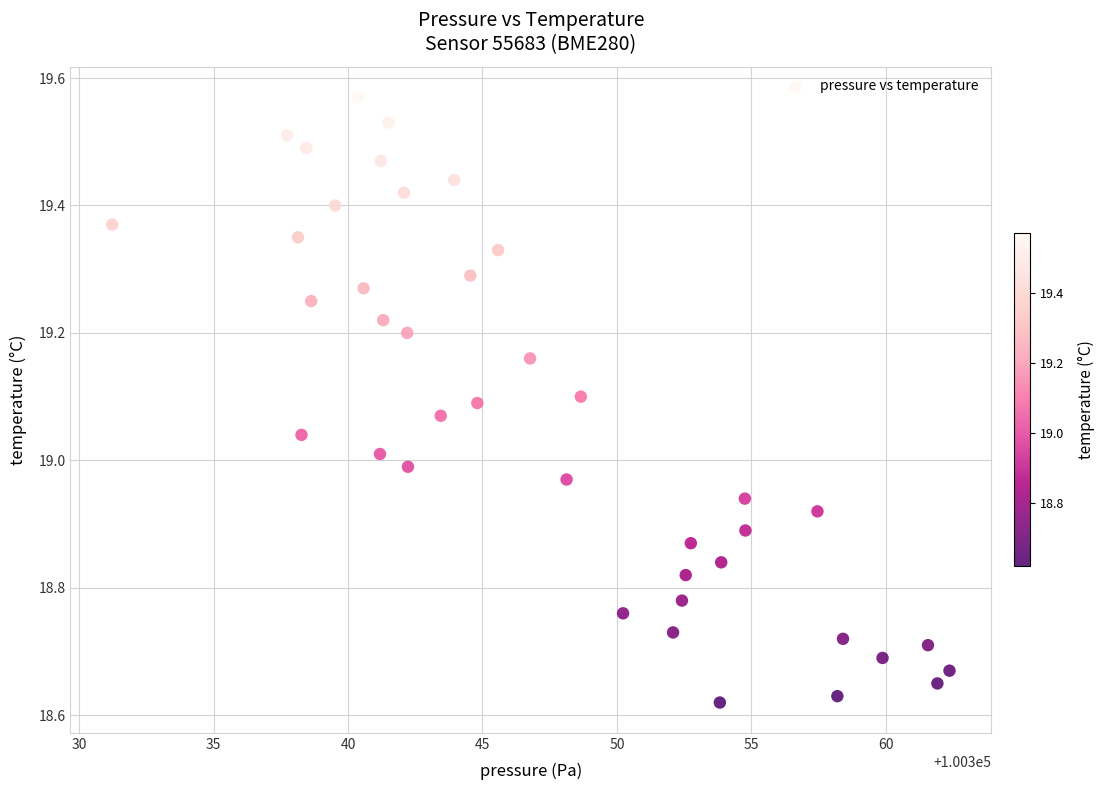

What is the range of X values (max minus min)?

31.1